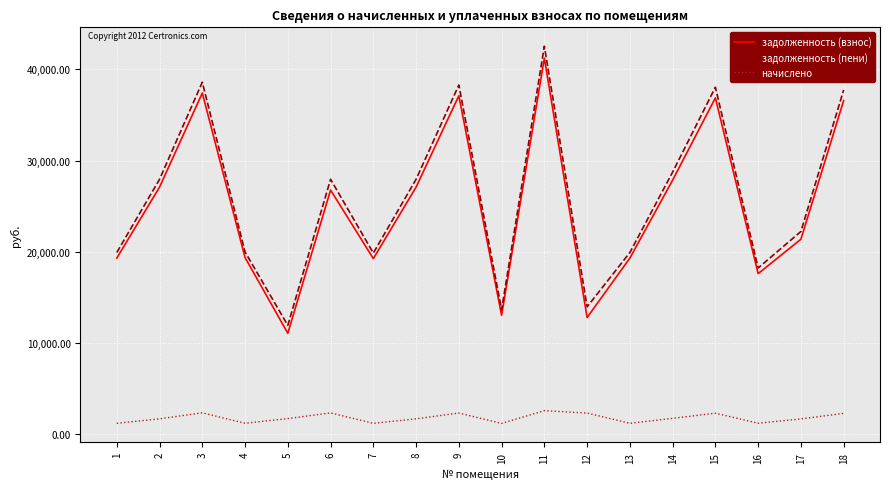

What is the difference between the maximum and minimum values in the задолженность (взнос) series?

30146.7